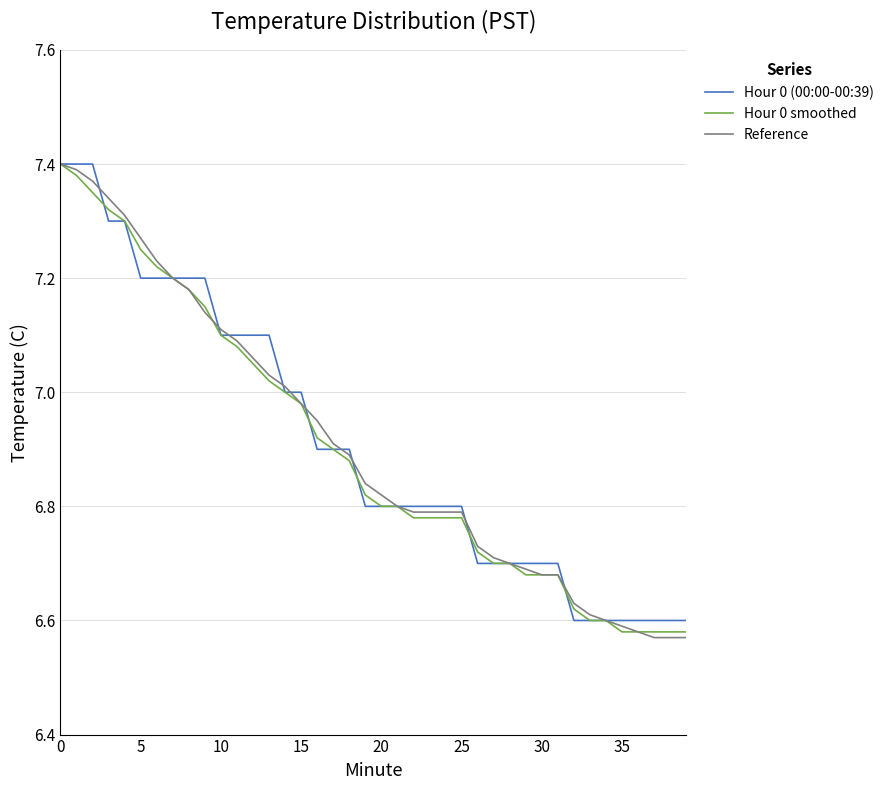

What are all the series names shown in the legend?

Hour 0 (00:00-00:39), Hour 0 smoothed, Reference